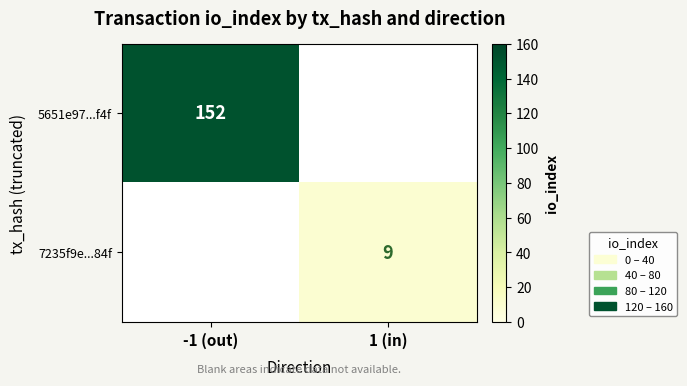

The 5651e97...f4f series shows 152 at -1 (out). True or false?

True